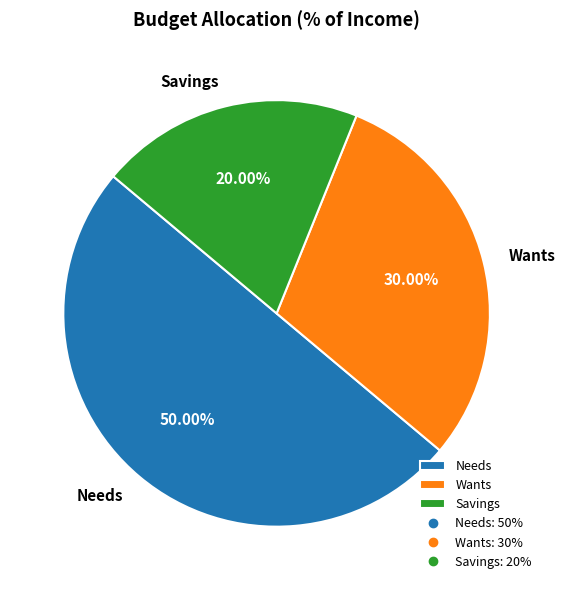

How many segments does this pie chart have?

3